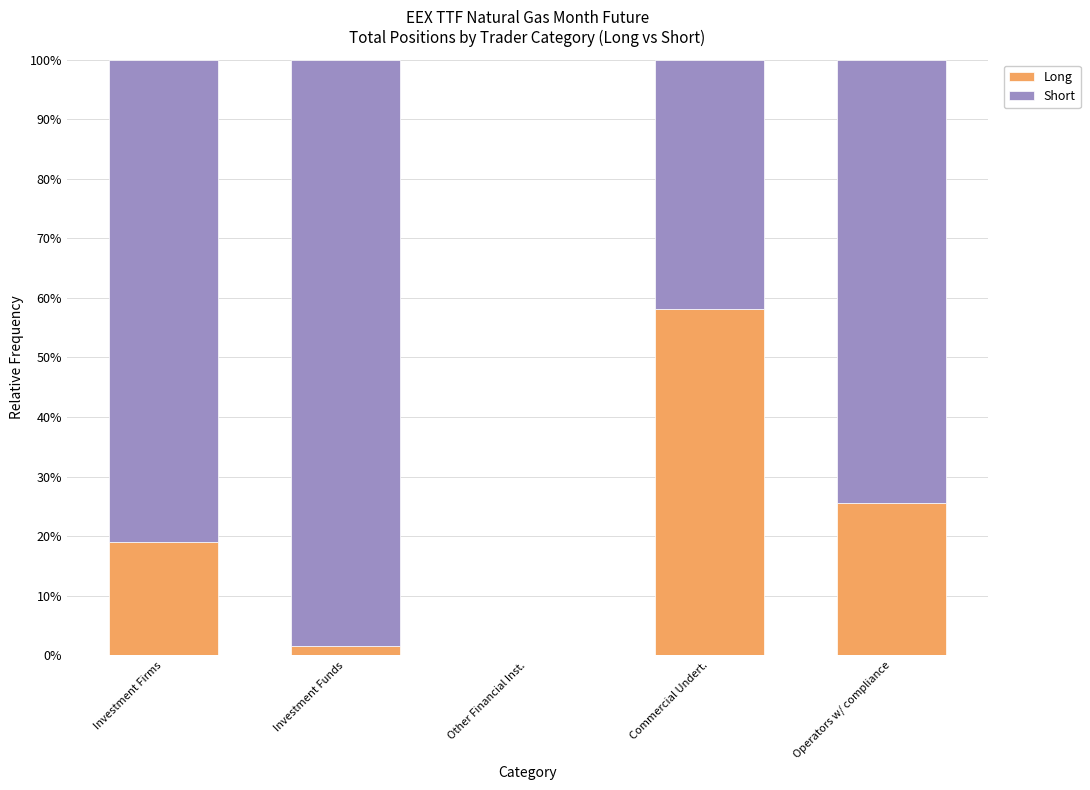

Are the bars horizontal?

No